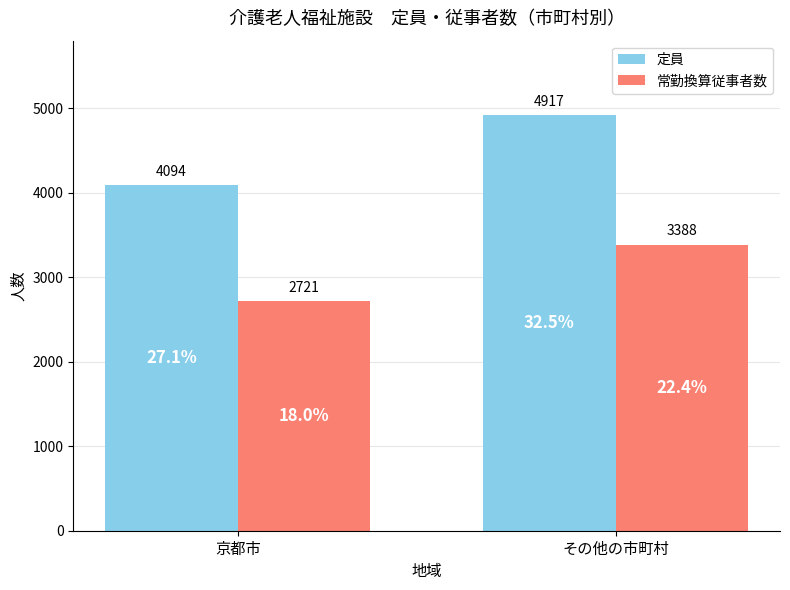

Count the number of data series in this chart.

2